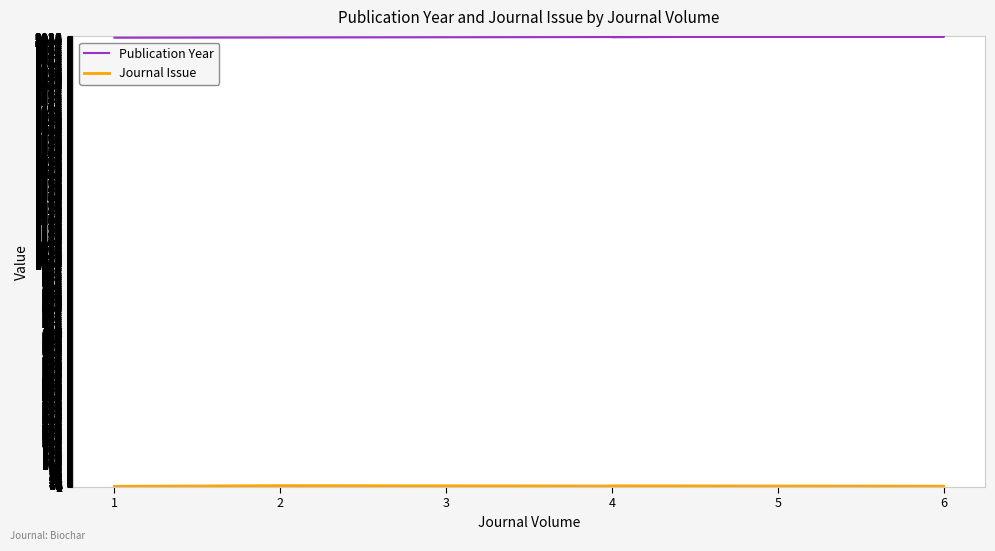

True or false: Publication Year and Journal Issue cross at least once.

False